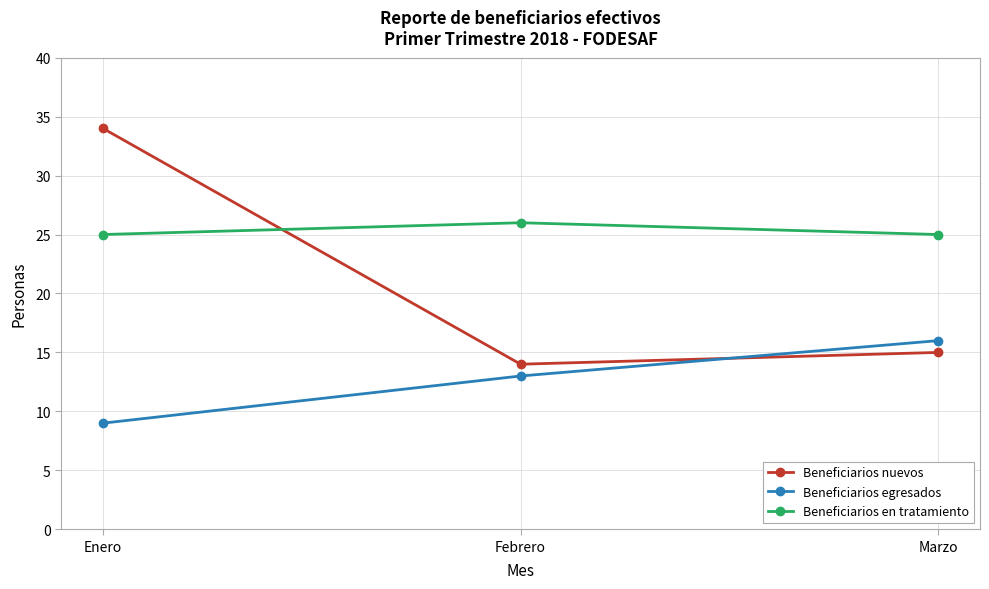

Does the chart have visible grid lines?

Yes